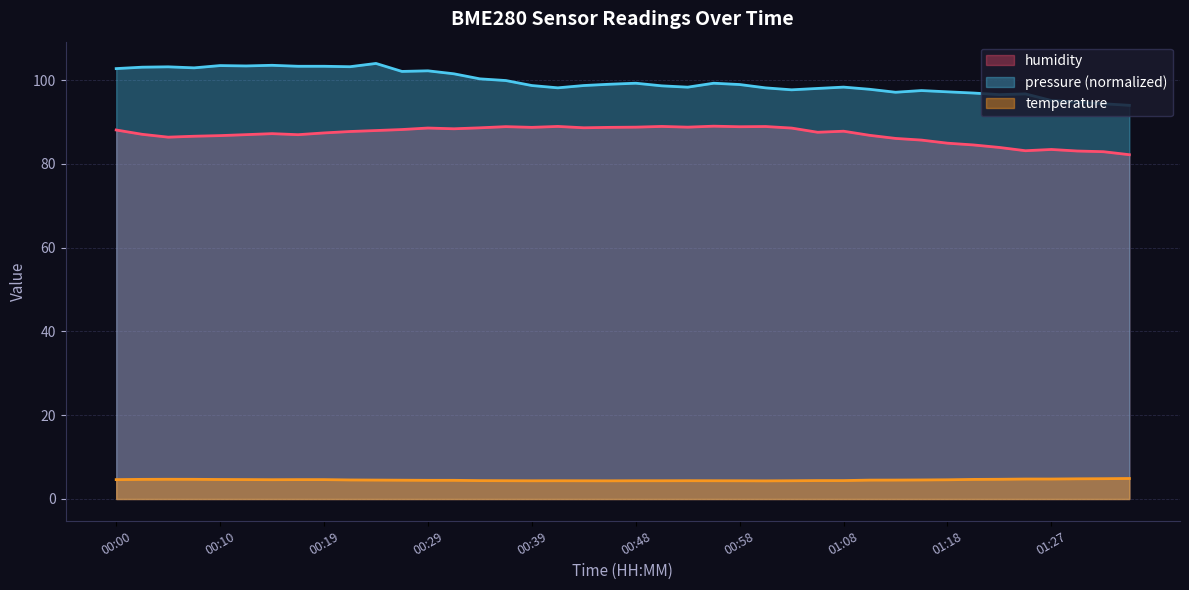

List the series in order of their overall mean, highest first.

humidity, temperature